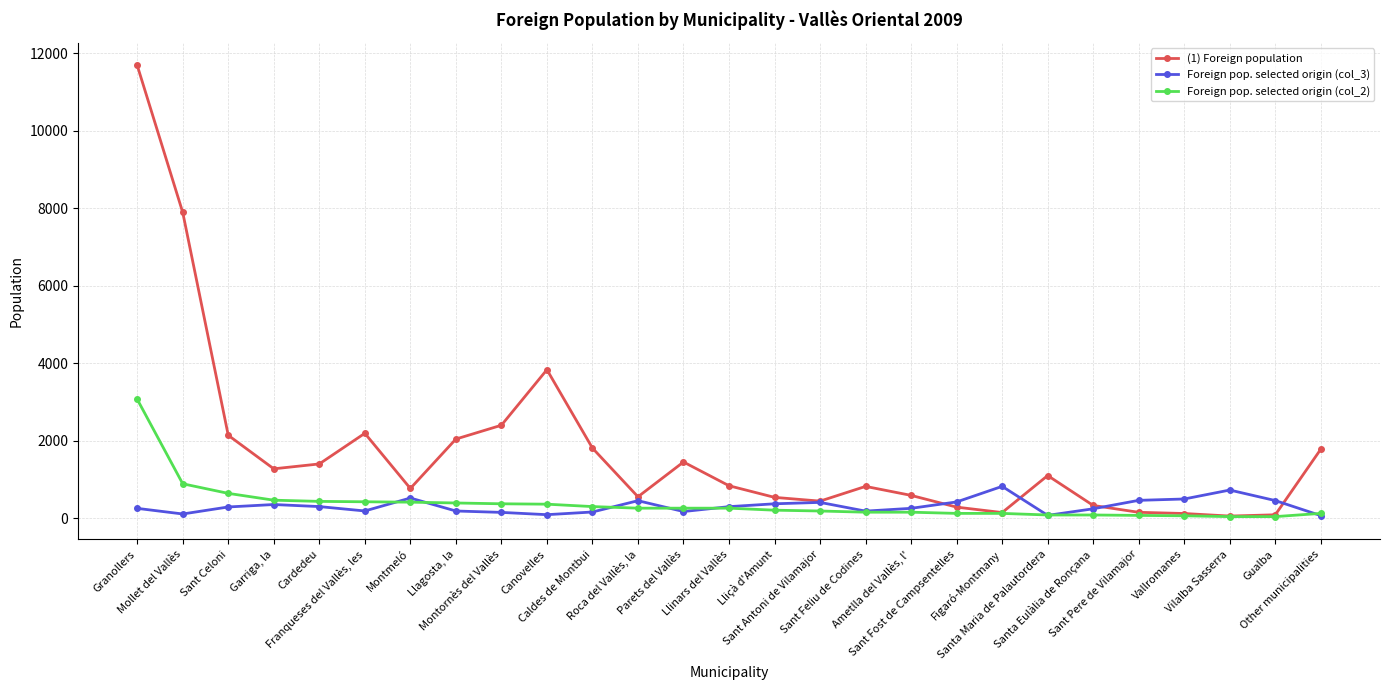

Which series has the widest spread of values?

(1) Foreign population